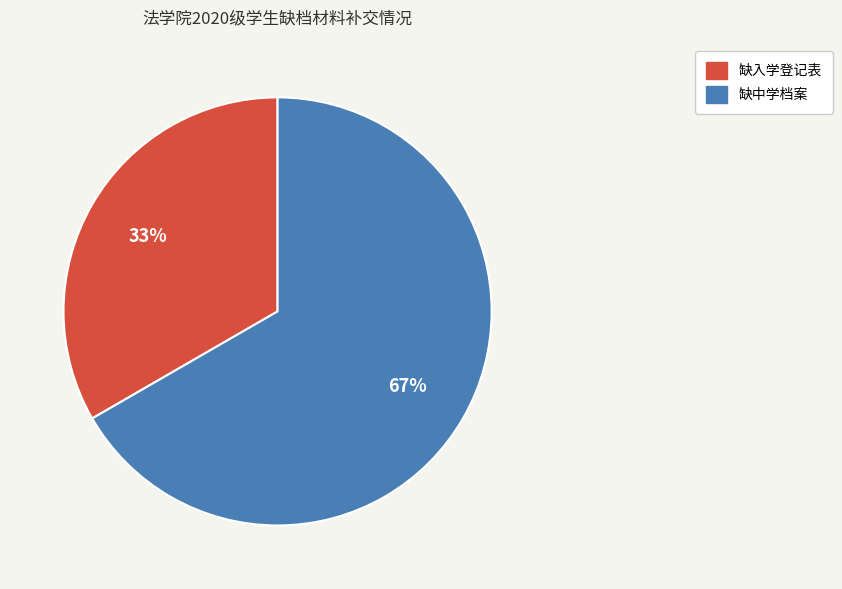

To the nearest percent, what portion does 缺中学档案 represent?

67%